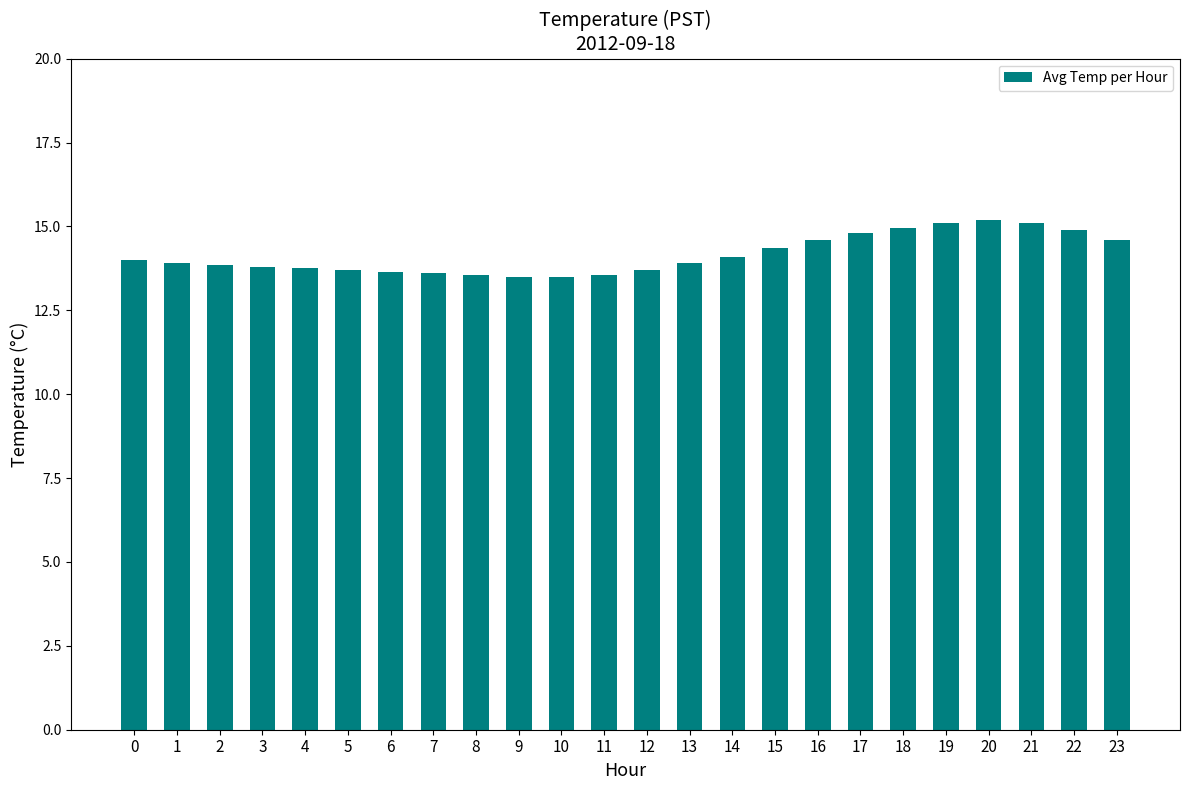

What is the smallest value displayed?

13.5